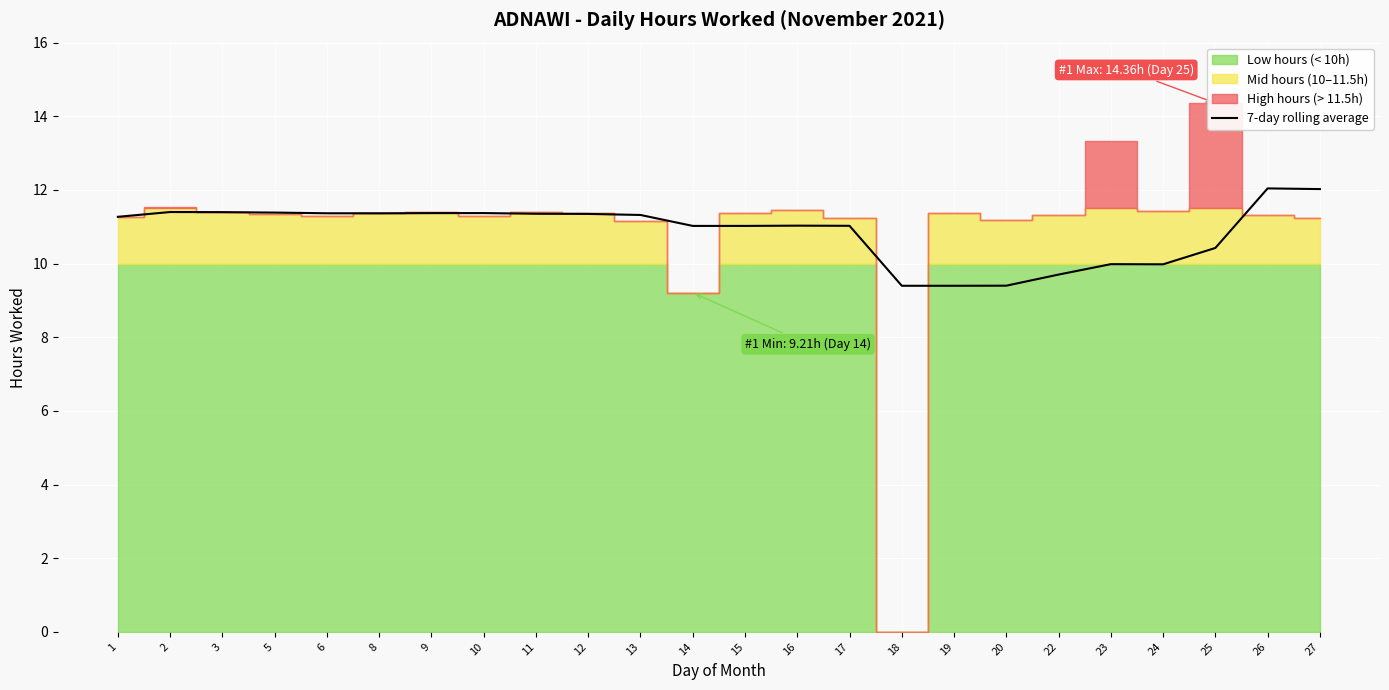

What is the sum of all values?

261.4